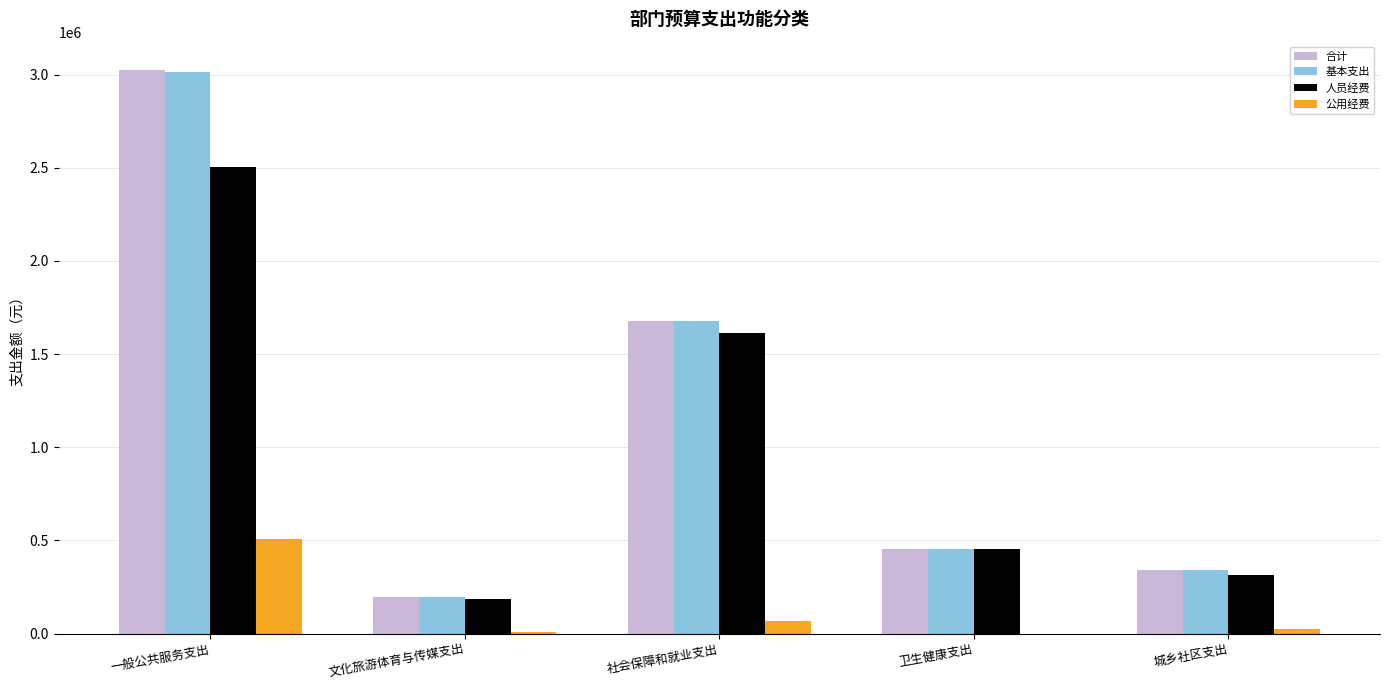

At which category is the sum across all series the highest?

一般公共服务支出